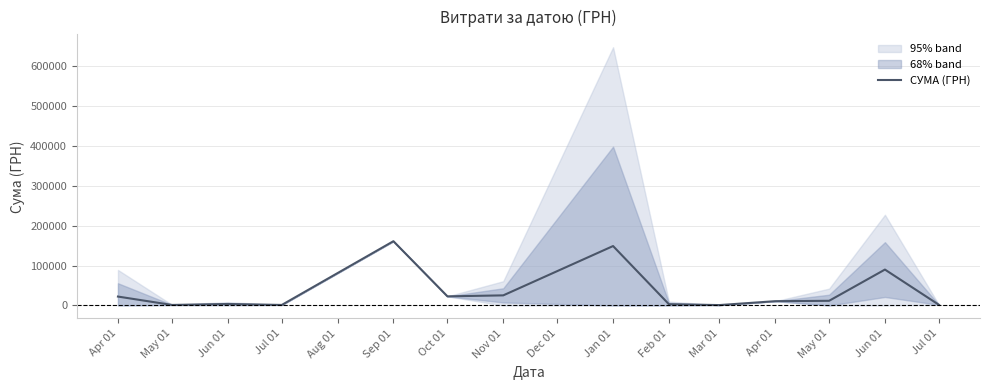

How many points are lower than both their immediate neighbors (excluding endpoints)?

4